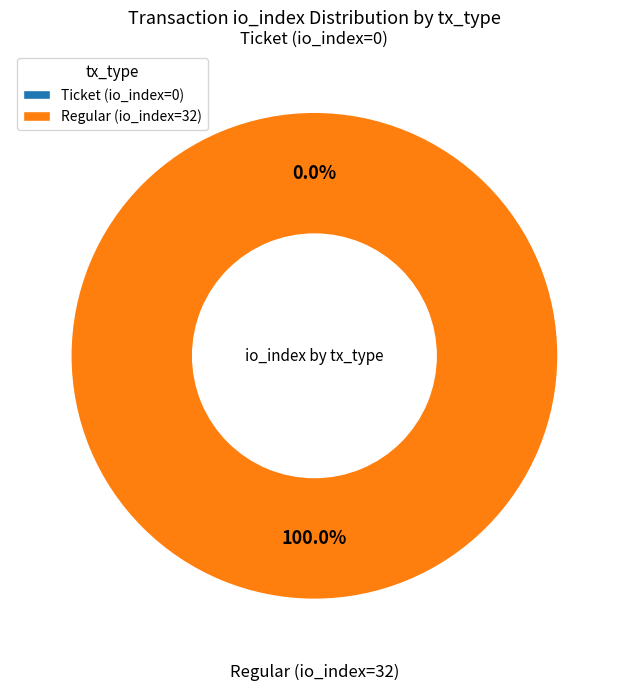

How many slices are in this pie chart?

2